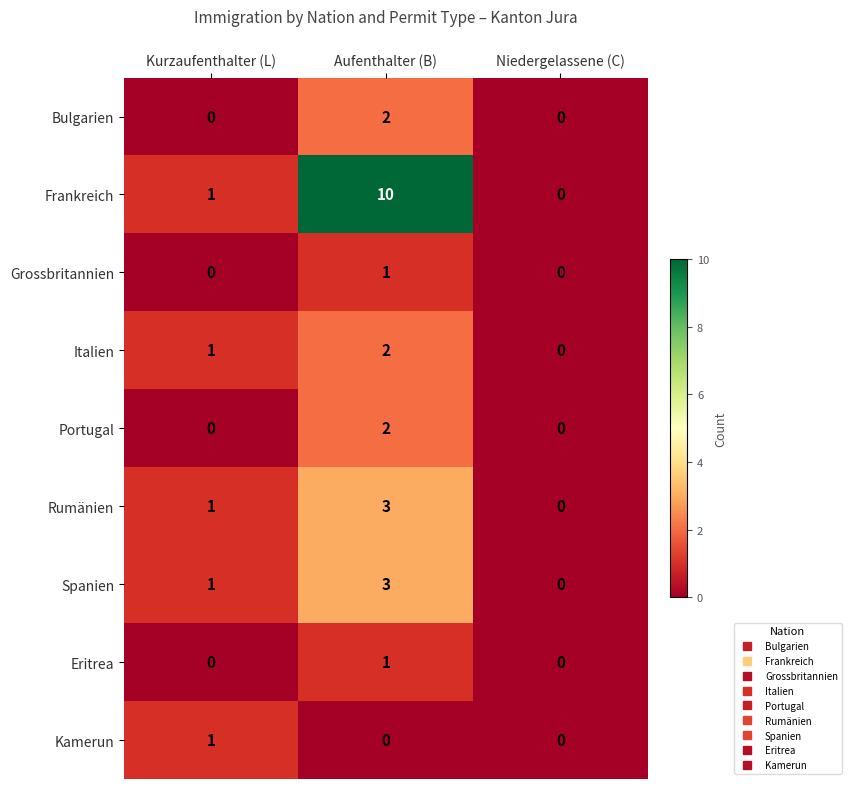

Rank the categories by Rumänien value from highest to lowest.

Aufenthalter (B), Kurzaufenthalter (L), Niedergelassene (C)